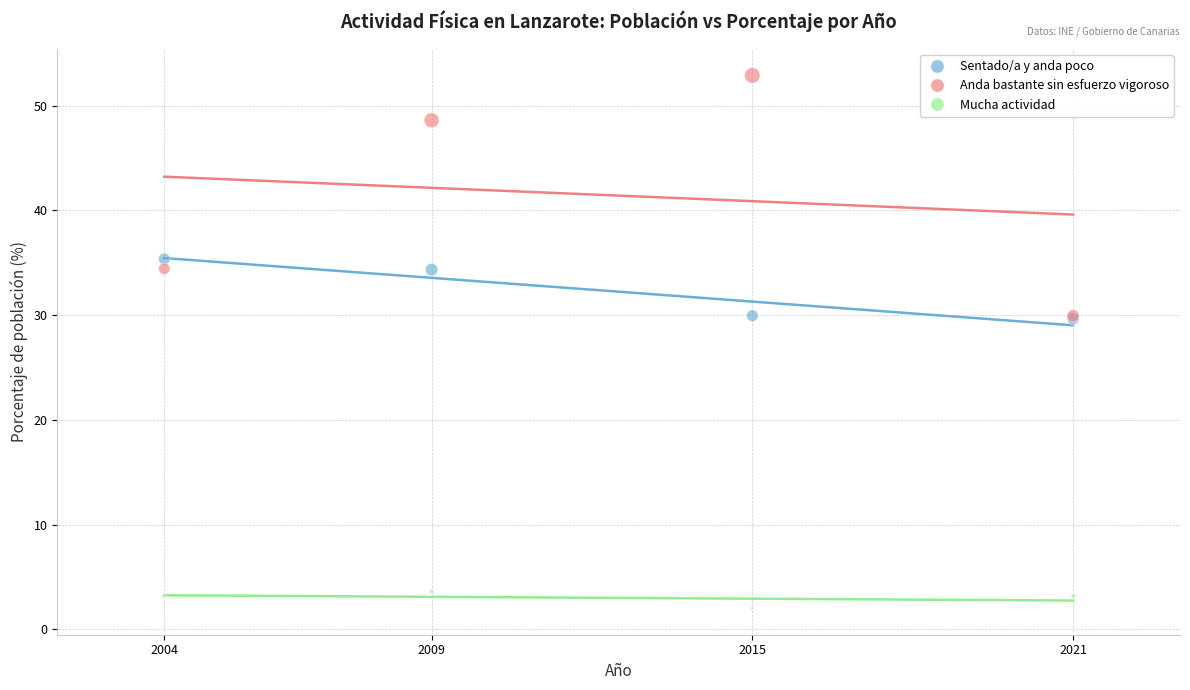

Which series reaches the maximum Y coordinate?

Anda bastante sin esfuerzo vigoroso